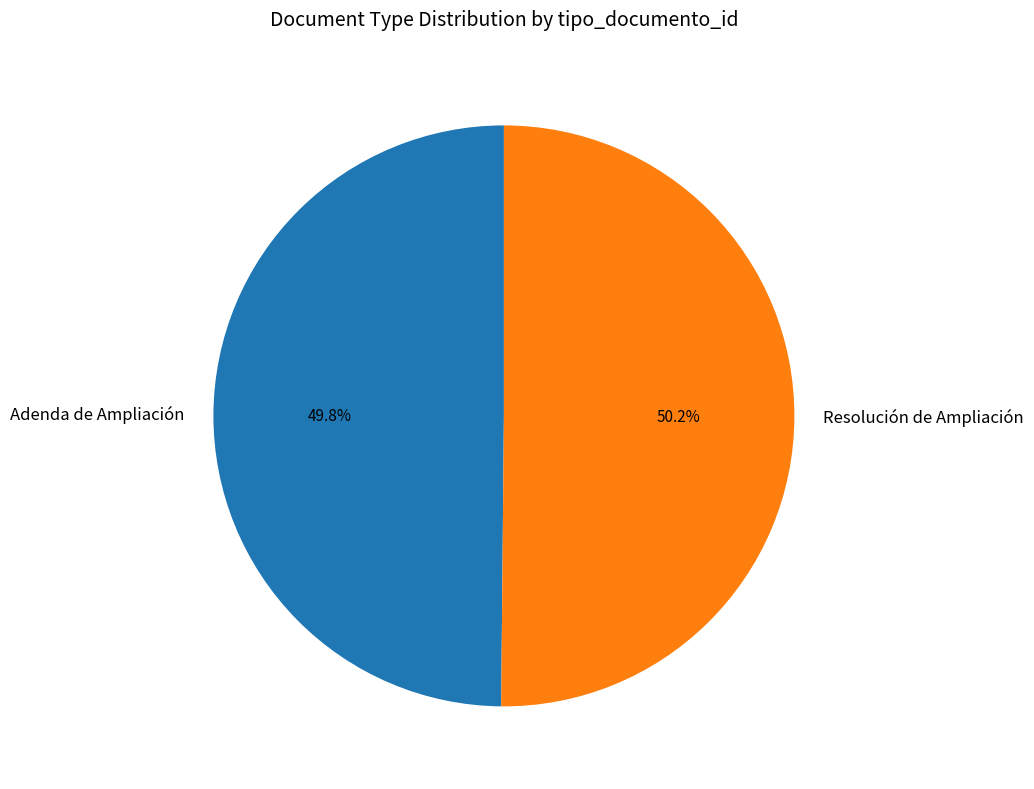

Is there a majority slice in this chart?

Yes